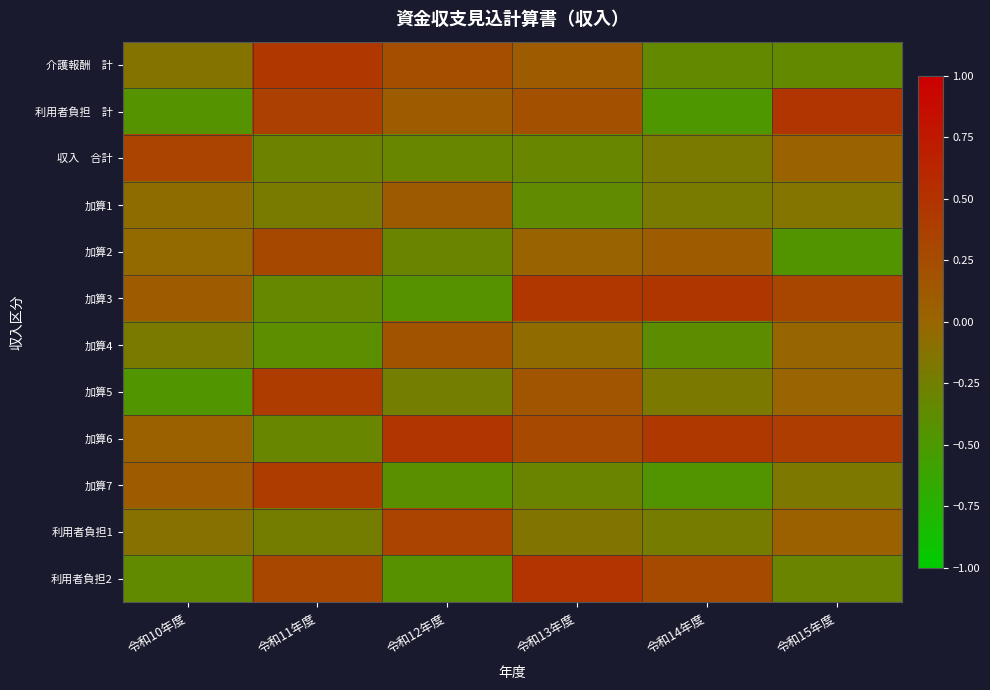

Between 令和11年度 and 令和10年度, which is larger?

令和11年度